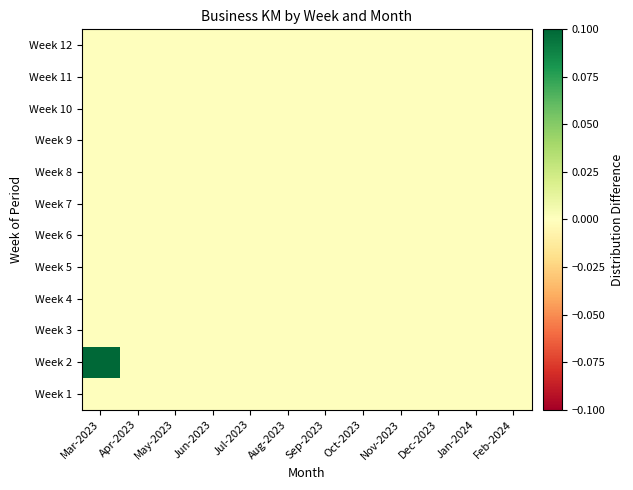

Count the number of categories in the chart.

12